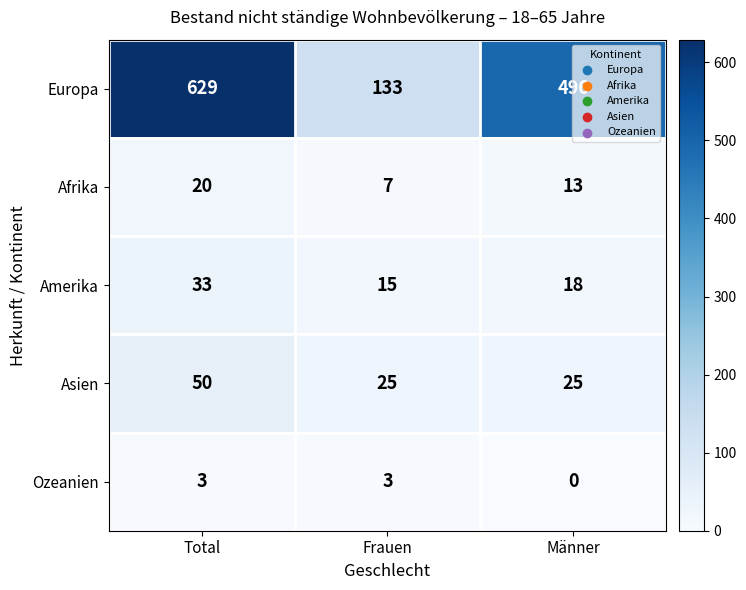

The value of Amerika at Männer is 26. True or false?

False